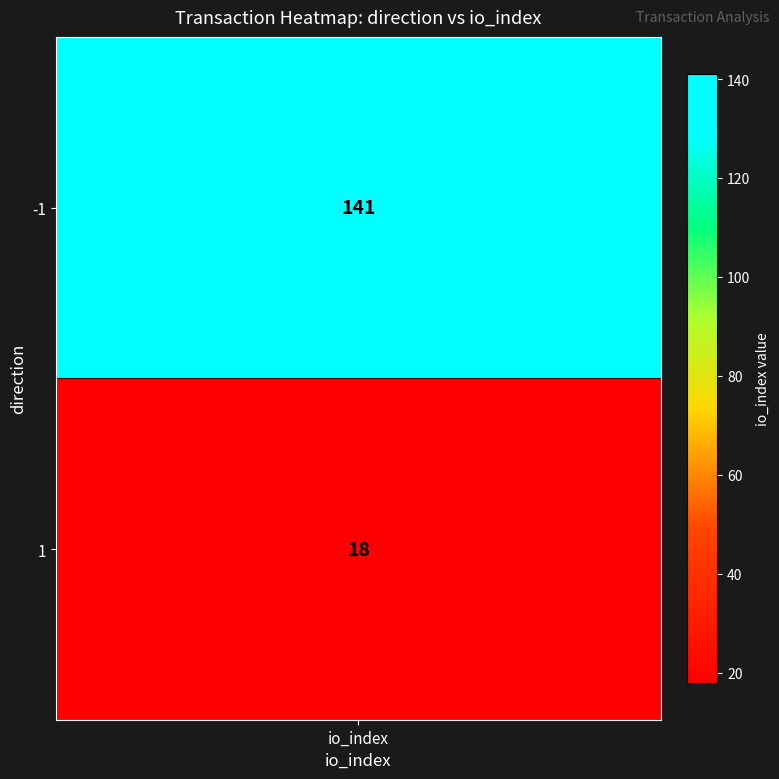

Reading left to right, extract all data points from this chart.

141	18